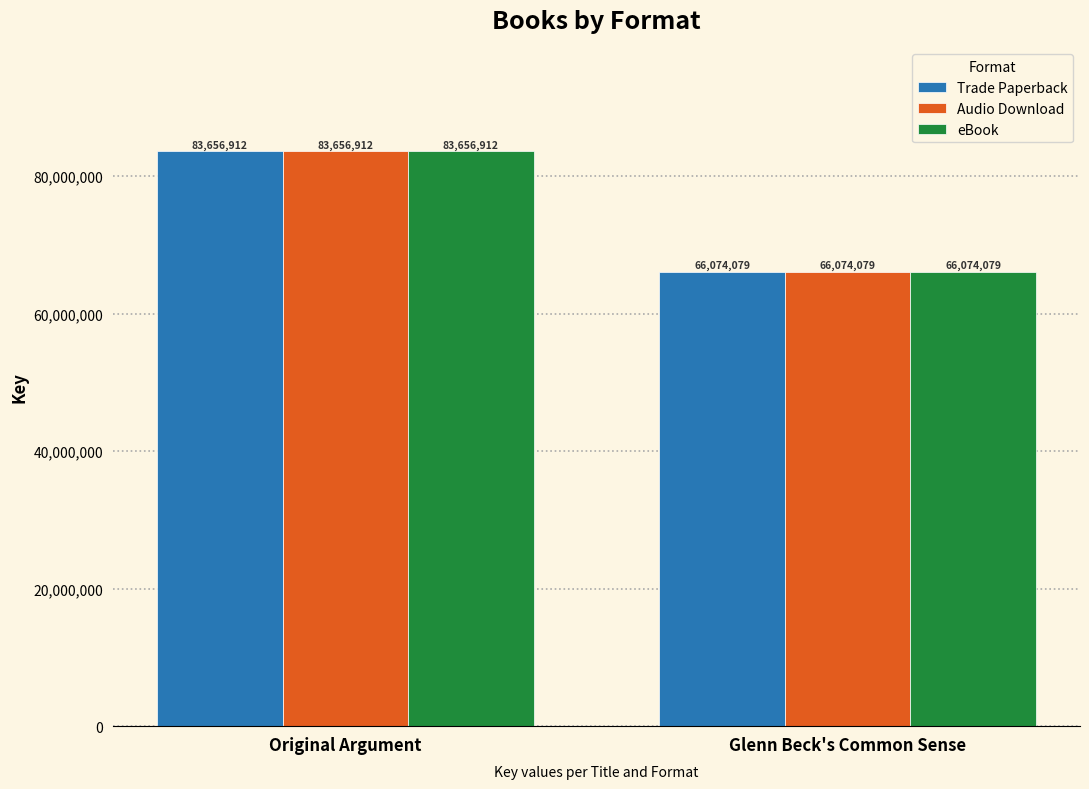

How many distinct data groups are displayed?

3